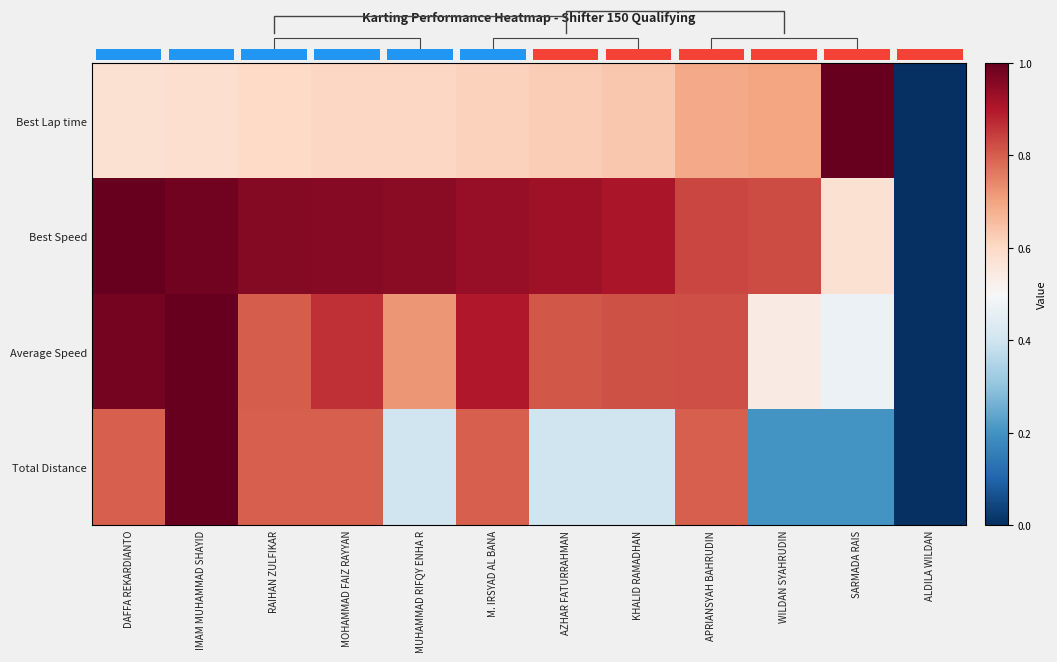

Reading right to left, list all the values displayed in this chart.

Best Lap time: ALDILA WILDAN=0.0	SARMADA RAIS=1.0	WILDAN SYAHRUDIN=0.7	APRIANSYAH BAHRUDIN=0.7	KHALID RAMADHAN=0.6	AZHAR FATURRAHMAN=0.6	M. IRSYAD AL BANA=0.6	MUHAMMAD RIFQY ENHA R=0.6	MOHAMMAD FAIZ RAYYAN=0.6	RAIHAN ZULFIKAR=0.6	IMAM MUHAMMAD SHAYID=0.6	DAFFA REKARDIANTO=0.6
Best Speed: ALDILA WILDAN=0.0	SARMADA RAIS=0.6	WILDAN SYAHRUDIN=0.8	APRIANSYAH BAHRUDIN=0.8	KHALID RAMADHAN=0.9	AZHAR FATURRAHMAN=0.9	M. IRSYAD AL BANA=0.9	MUHAMMAD RIFQY ENHA R=1.0	MOHAMMAD FAIZ RAYYAN=1.0	RAIHAN ZULFIKAR=1.0	IMAM MUHAMMAD SHAYID=1.0	DAFFA REKARDIANTO=1.0
Average Speed: ALDILA WILDAN=0.0	SARMADA RAIS=0.5	WILDAN SYAHRUDIN=0.5	APRIANSYAH BAHRUDIN=0.8	KHALID RAMADHAN=0.8	AZHAR FATURRAHMAN=0.8	M. IRSYAD AL BANA=0.9	MUHAMMAD RIFQY ENHA R=0.7	MOHAMMAD FAIZ RAYYAN=0.9	RAIHAN ZULFIKAR=0.8	IMAM MUHAMMAD SHAYID=1.0	DAFFA REKARDIANTO=1.0
Total Distance: ALDILA WILDAN=0.0	SARMADA RAIS=0.2	WILDAN SYAHRUDIN=0.2	APRIANSYAH BAHRUDIN=0.8	KHALID RAMADHAN=0.4	AZHAR FATURRAHMAN=0.4	M. IRSYAD AL BANA=0.8	MUHAMMAD RIFQY ENHA R=0.4	MOHAMMAD FAIZ RAYYAN=0.8	RAIHAN ZULFIKAR=0.8	IMAM MUHAMMAD SHAYID=1.0	DAFFA REKARDIANTO=0.8